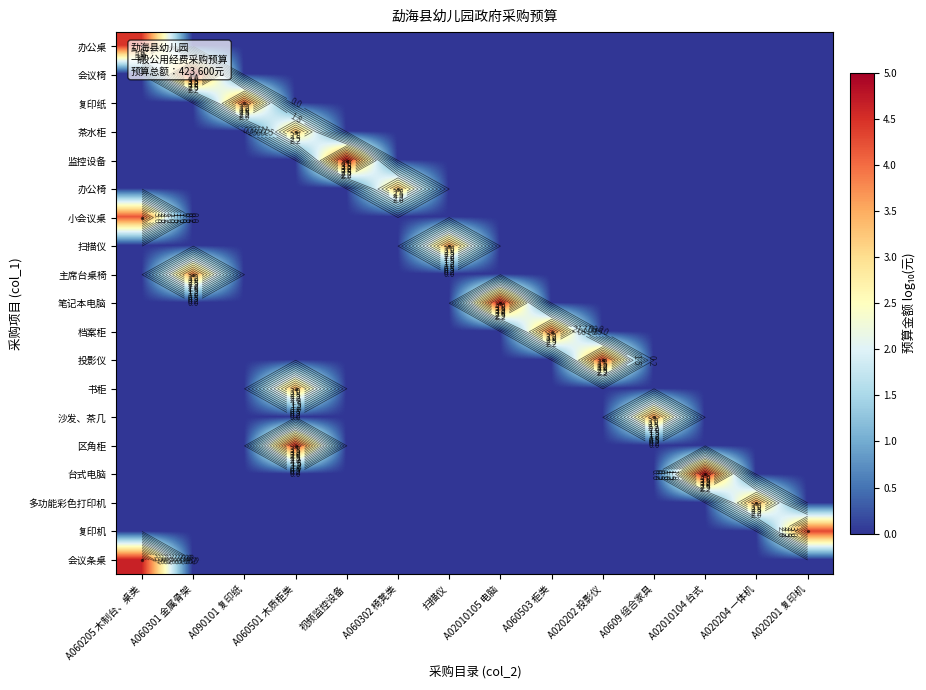

At how many categories does at least one series exceed 1?

14